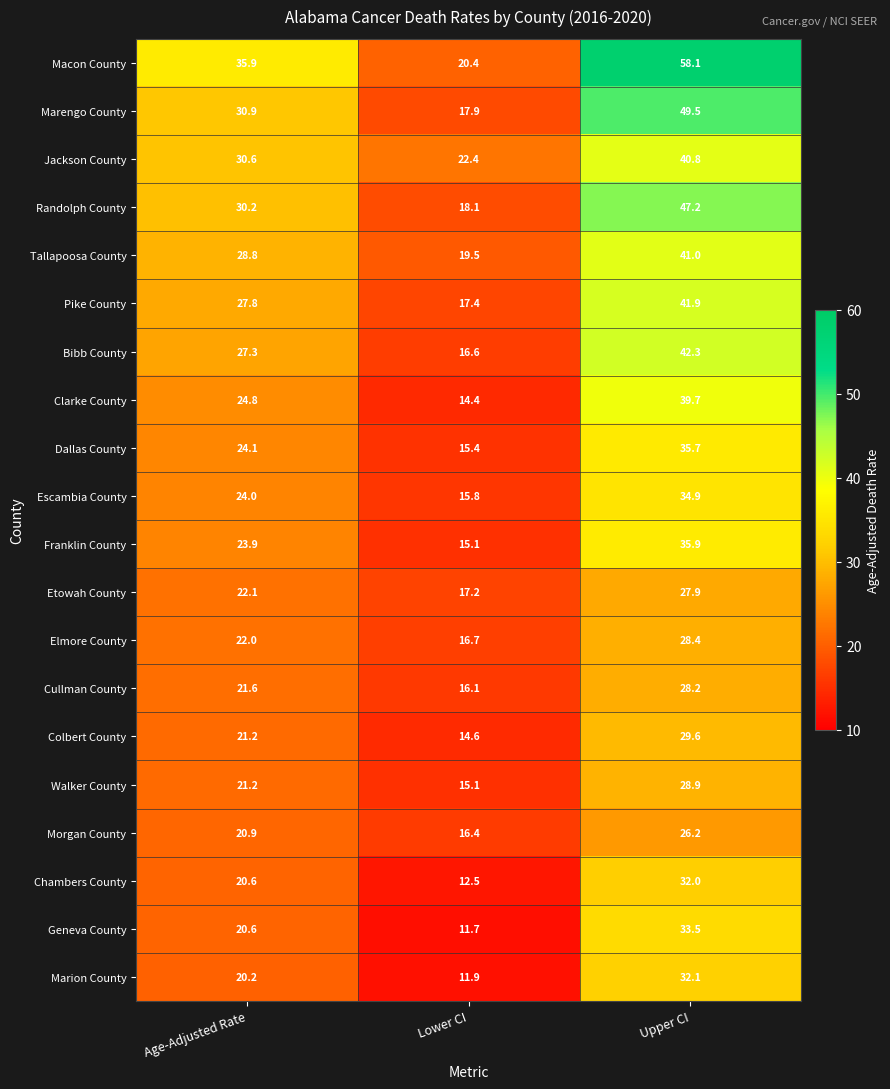

The value of Escambia County at Upper CI is 17.4. True or false?

False